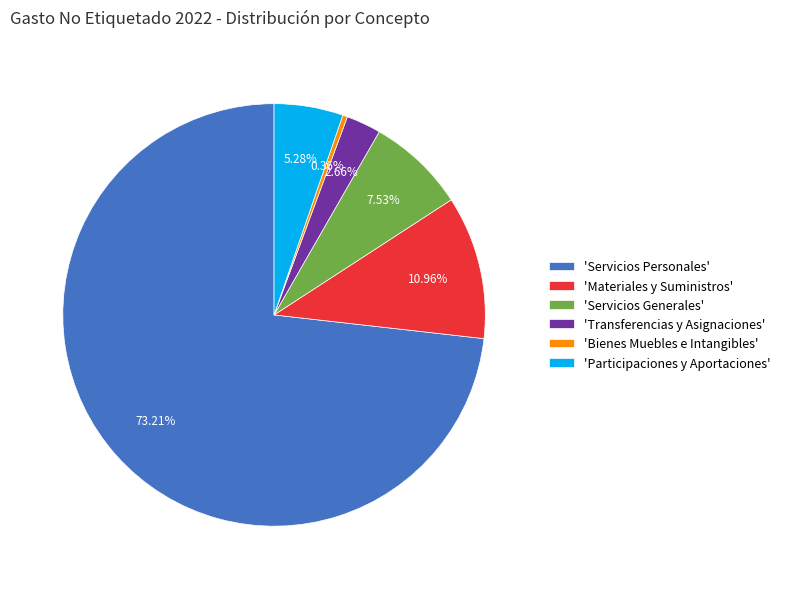

What is the majority slice?

'Servicios Personales'